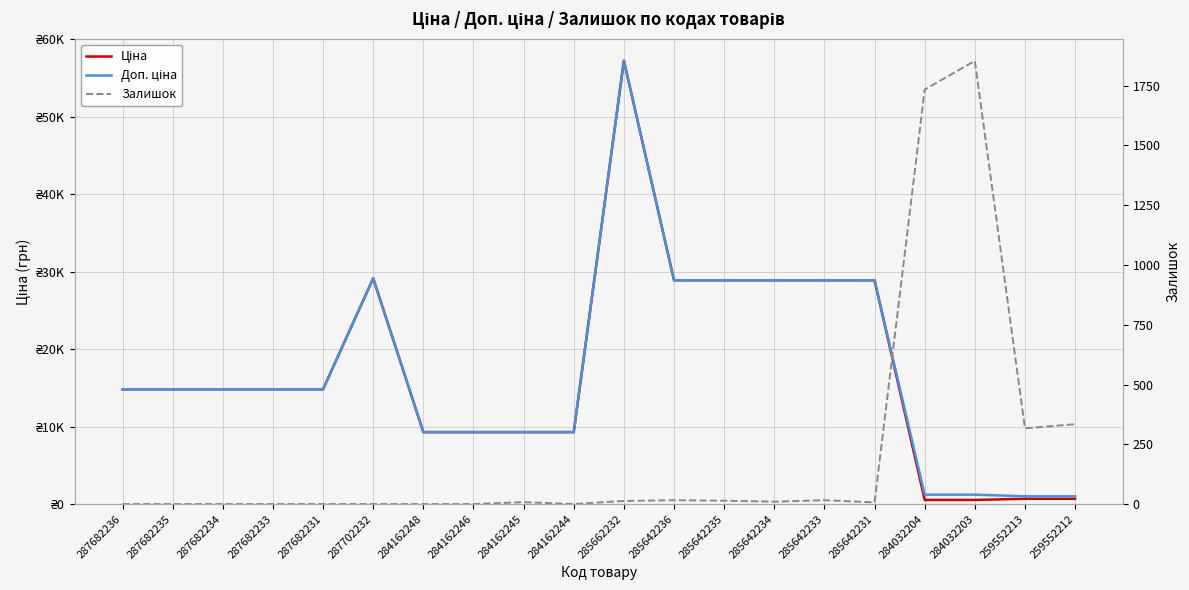

Reading left to right, list all the values displayed in this chart.

Ціна: 14817.6	14817.6	14817.6	14817.6	14817.6	29152.3	9290.5	9290.5	9290.5	9290.5	57258.0	28901.7	28901.7	28901.7	28901.7	28901.7	528.2	528.2	679.8	679.8
Доп. ціна: 14817.6	14817.6	14817.6	14817.6	14817.6	29152.3	9290.5	9290.5	9290.5	9290.5	57258.0	28901.7	28901.7	28901.7	28901.7	28901.7	1210.7	1210.7	1004.1	1004.1
Залишок: 0.0	0.0	0.0	0.0	0.0	0.0	0.0	0.0	8.0	0.0	13.0	16.0	14.0	10.0	16.0	7.0	1734.0	1854.0	317.0	334.0